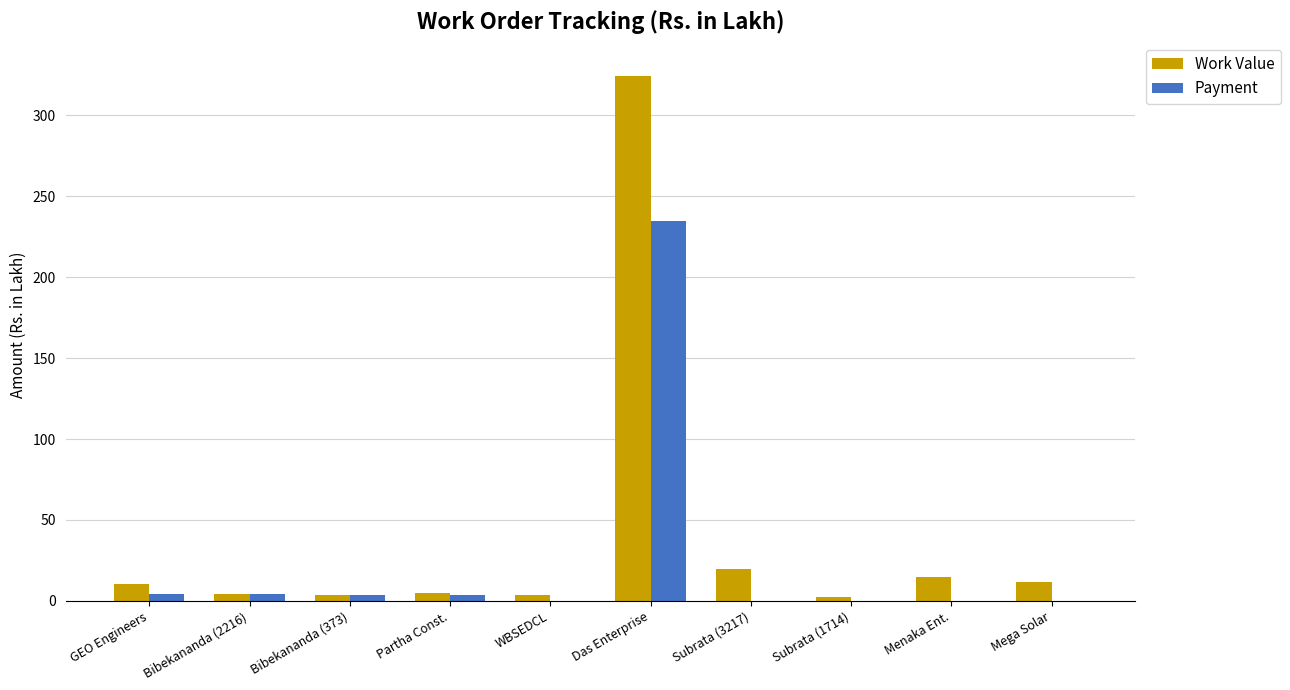

What value does the Payment series have at Das Enterprise?

234.7